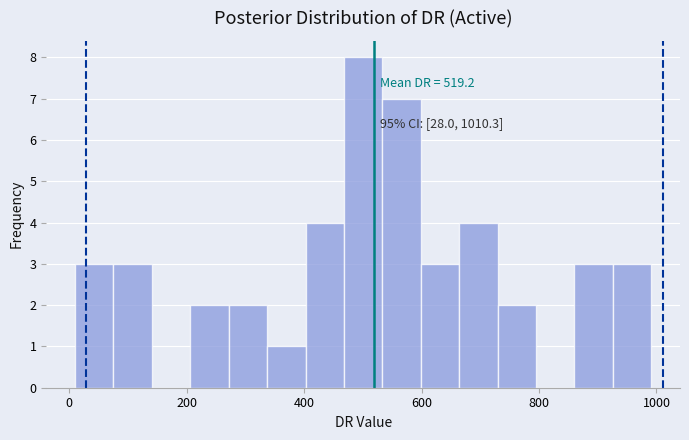

Read against the x-axis, roughly where is the centre of the tallest bar?

500